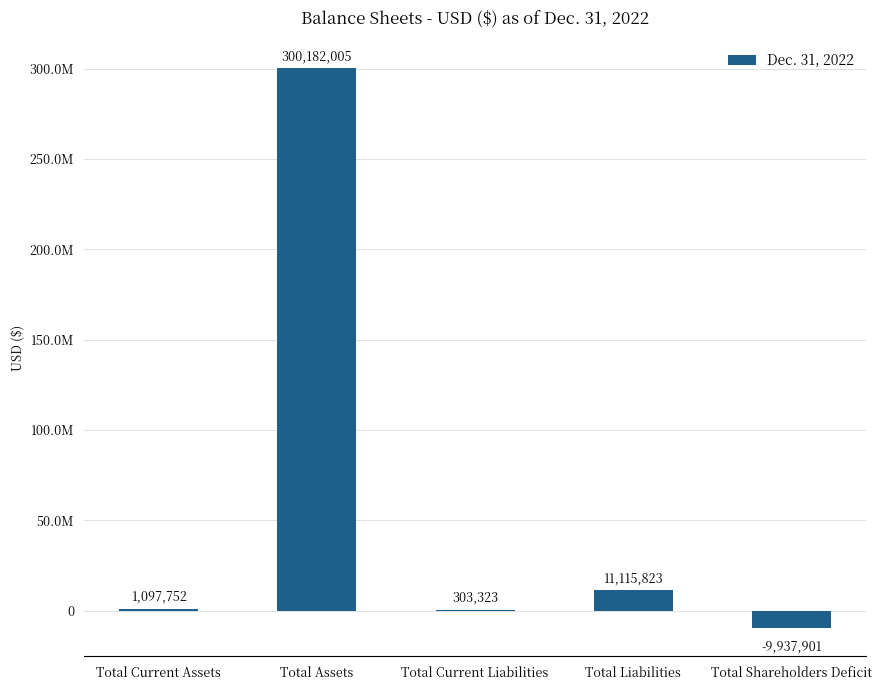

What is the greatest value displayed?

300182005